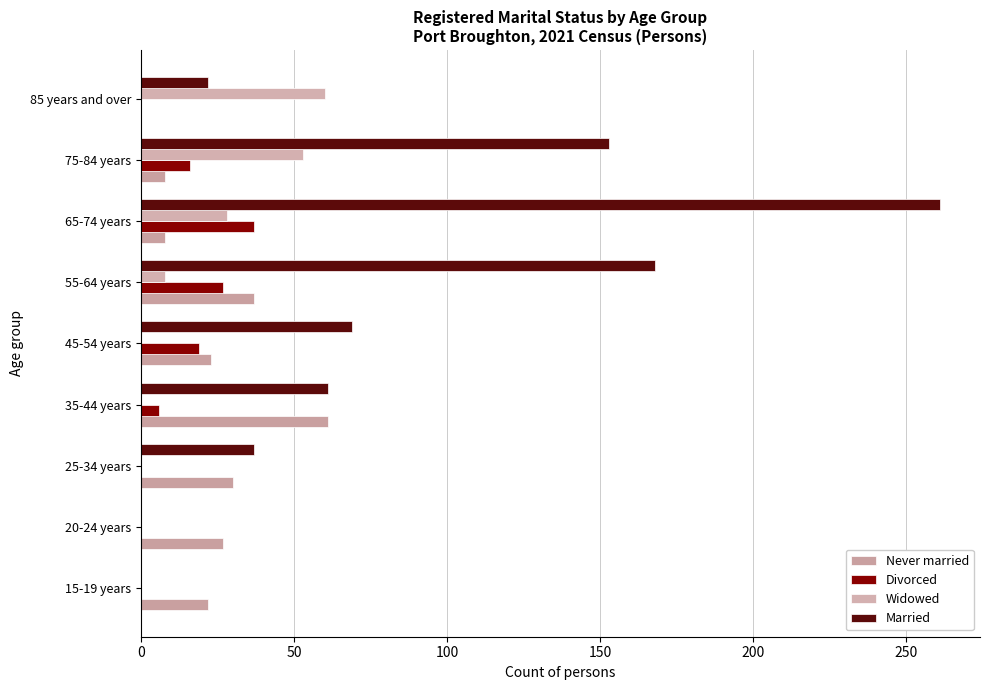

How many series are shown in this chart?

4